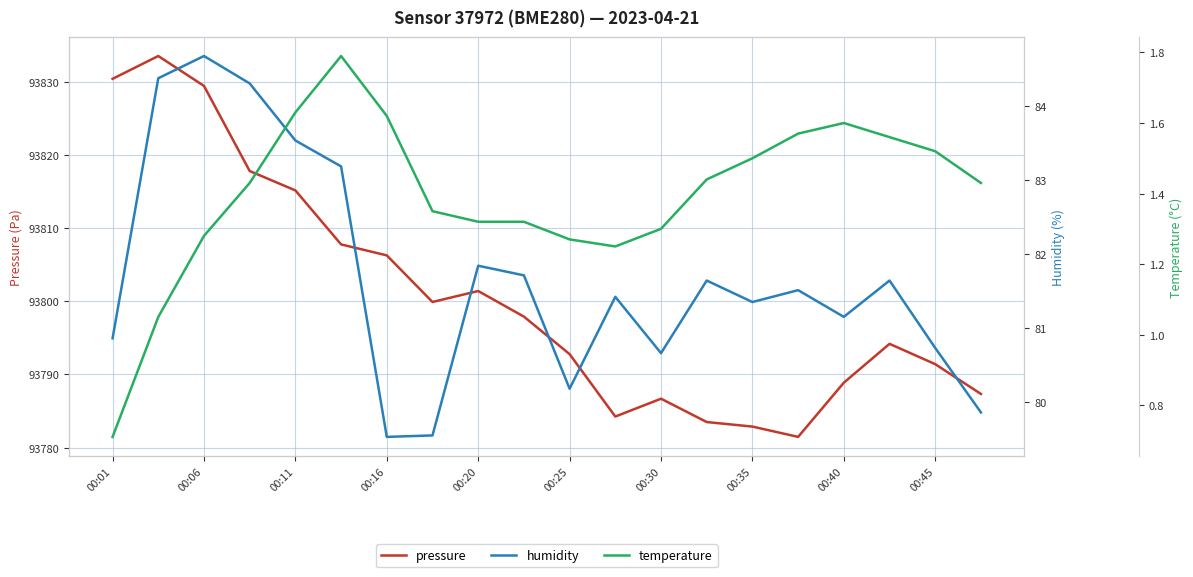

Is it true that pressure equals 62591.9 at 00:40?

False